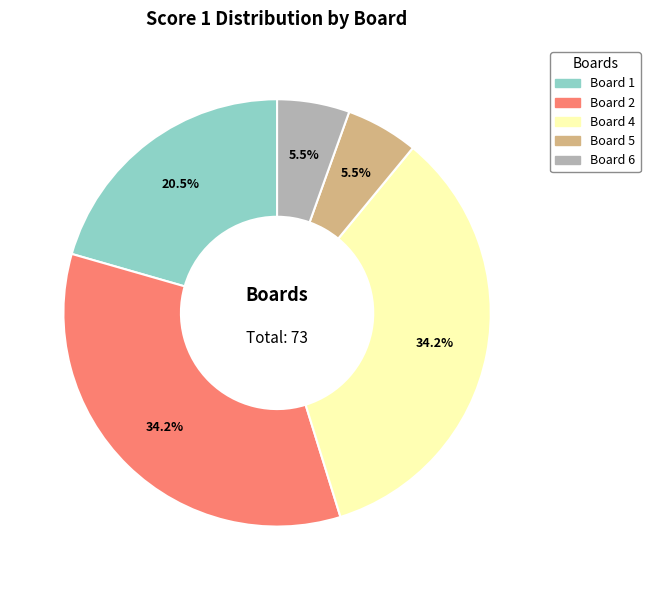

Is there a majority slice in this chart?

No